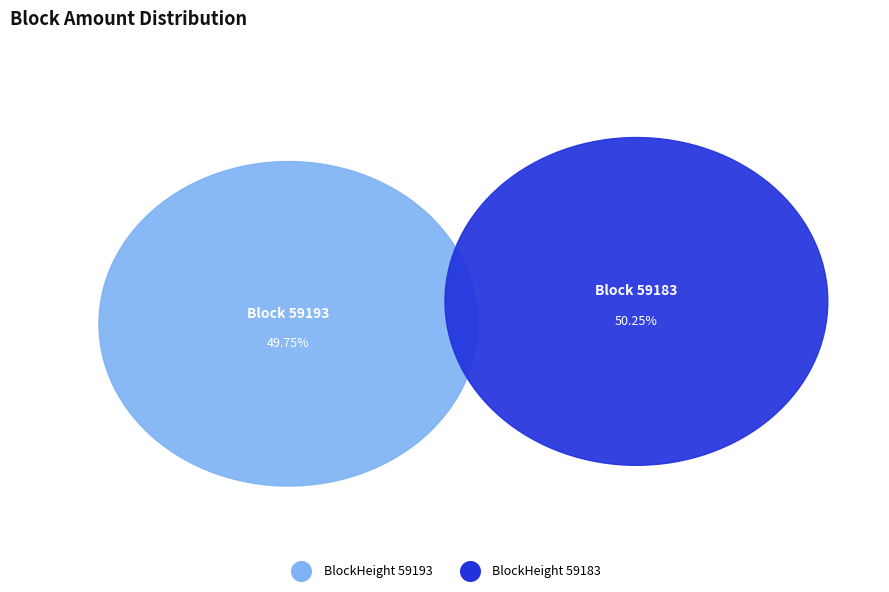

Which slice is the smallest?

59193